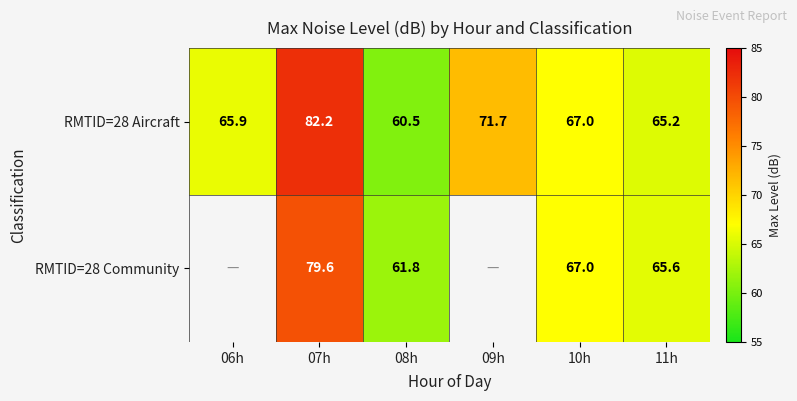

What is the difference between the second highest and second lowest values in the RMTID=28 Aircraft series?

6.5